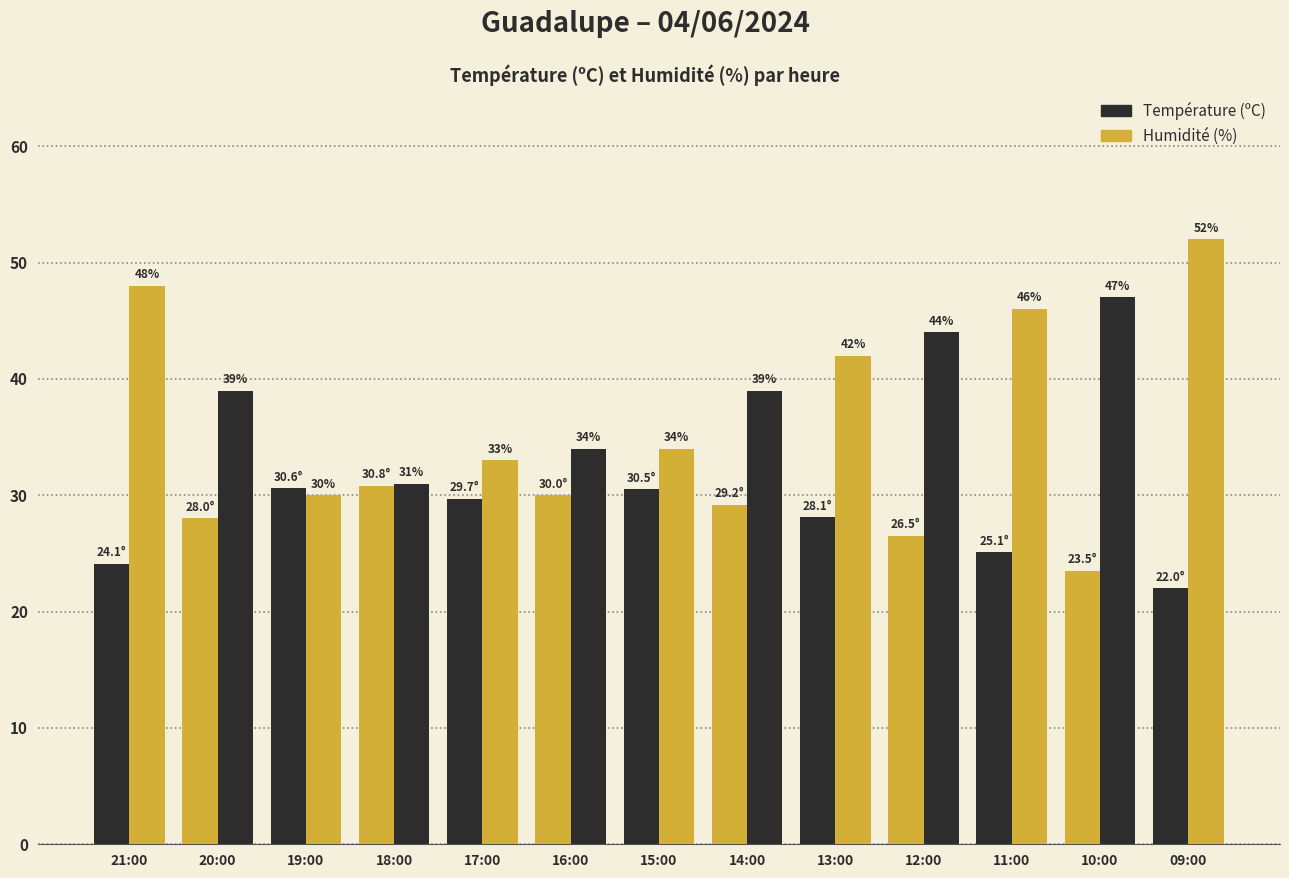

Reading right to left, transcribe all the data shown in this chart.

Température (ºC): 22.0	23.5	25.1	26.5	28.1	29.2	30.5	30.0	29.7	30.8	30.6	28.0	24.1
Humidité (%): 52.0	47.0	46.0	44.0	42.0	39.0	34.0	34.0	33.0	31.0	30.0	39.0	48.0